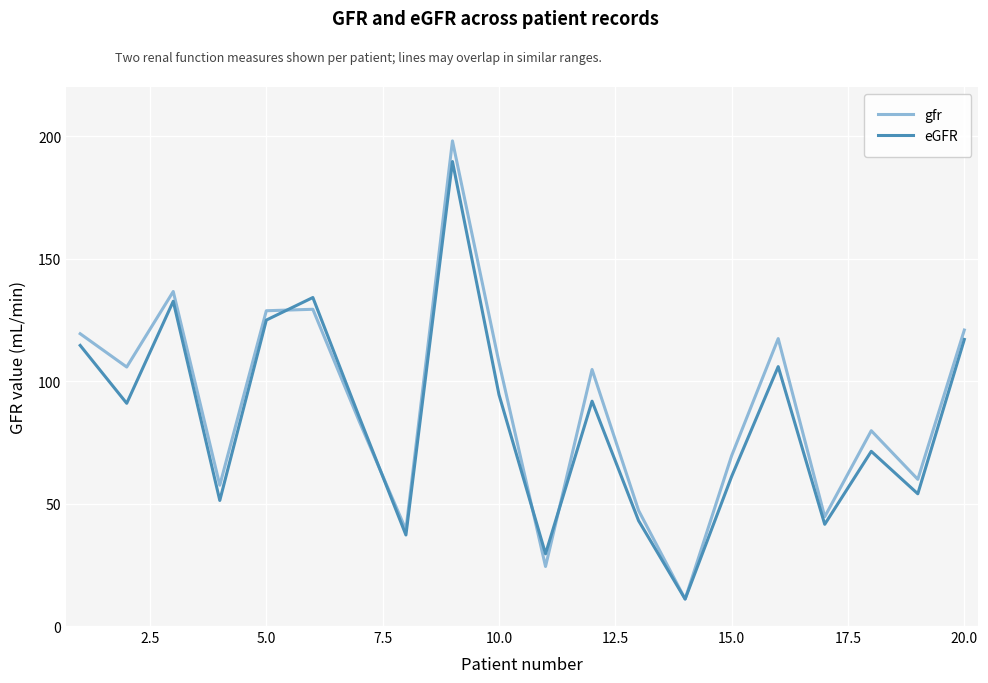

What is the lowest value of the gfr series?

11.0